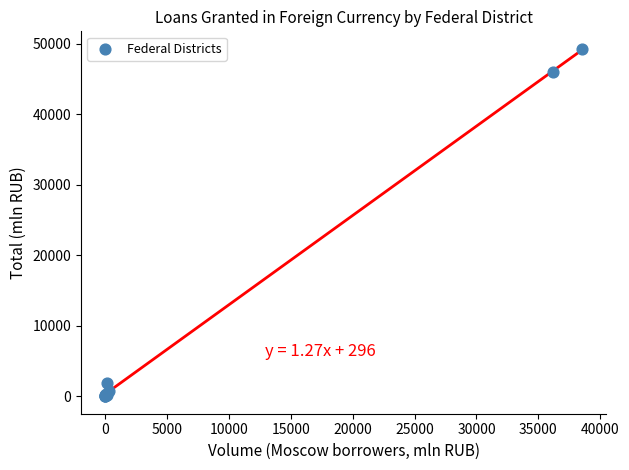

What Y value in the scatter plot is closest to 24655?

46013